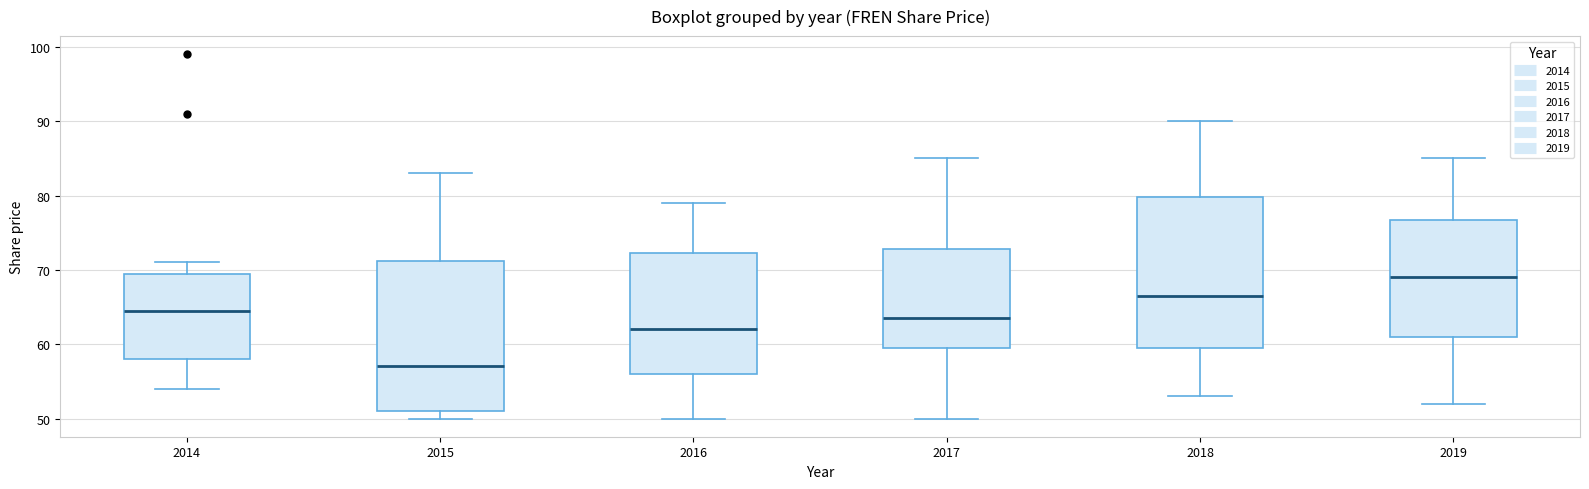

Reading left to right, transcribe this box plot: for each box, give where its median line is, the range the box spans, and where its two whiskers end, as read against the y-axis. The values are not printed on the chart, so give them approximately, as read against the axis.

2014: median 65, box 58 to 70, whiskers 54 to 71
2015: median 57, box 51 to 71, whiskers 50 to 83
2016: median 62, box 56 to 72, whiskers 50 to 79
2017: median 64, box 60 to 73, whiskers 50 to 85
2018: median 67, box 60 to 80, whiskers 53 to 90
2019: median 69, box 61 to 77, whiskers 52 to 85